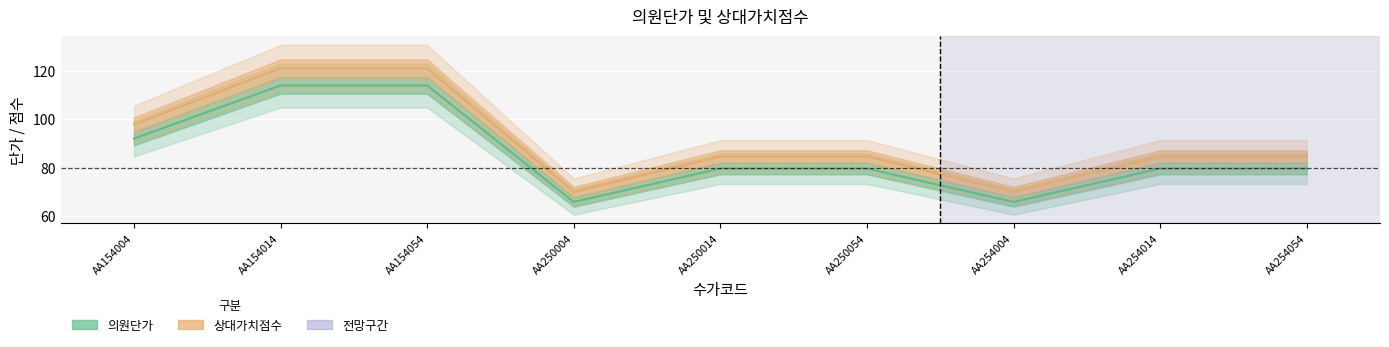

Rank the series by their average value, from lowest to highest.

의원단가, 상대가치점수